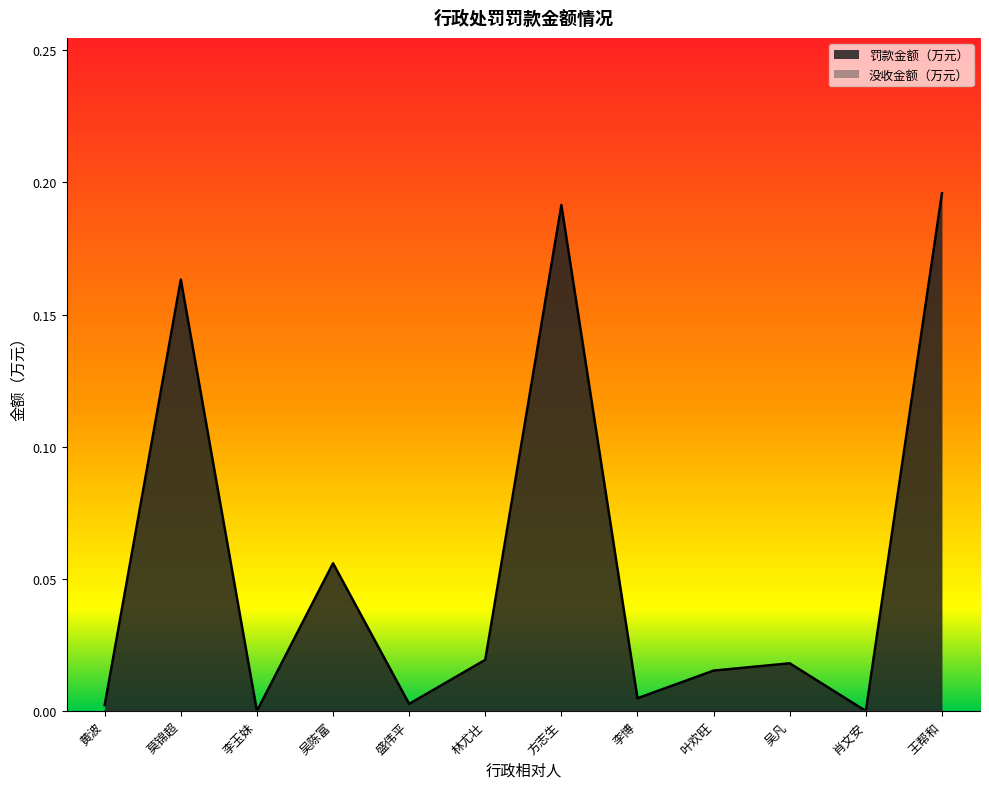

The value at 叶欢旺 is 0.0. True or false?

True